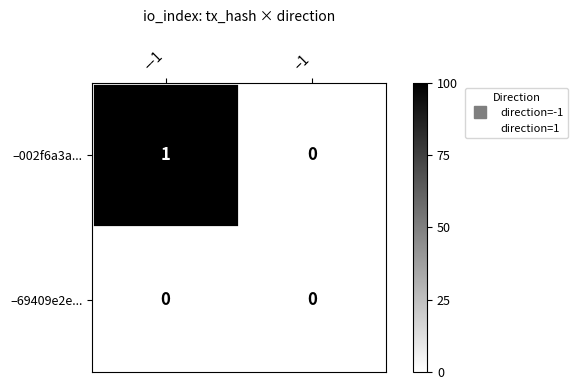

Rank the series by their maximum value, from highest to lowest.

–002f6a3a..., –69409e2e...